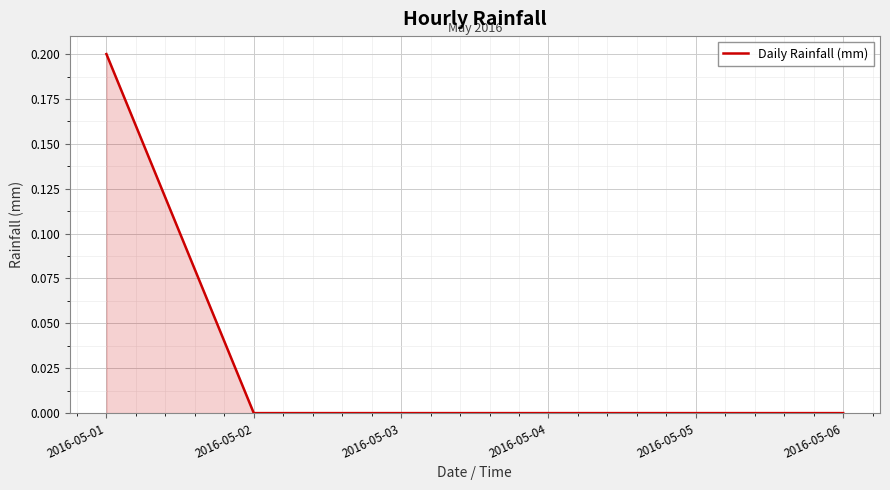

Which category has the highest value across all series?

2016-05-01